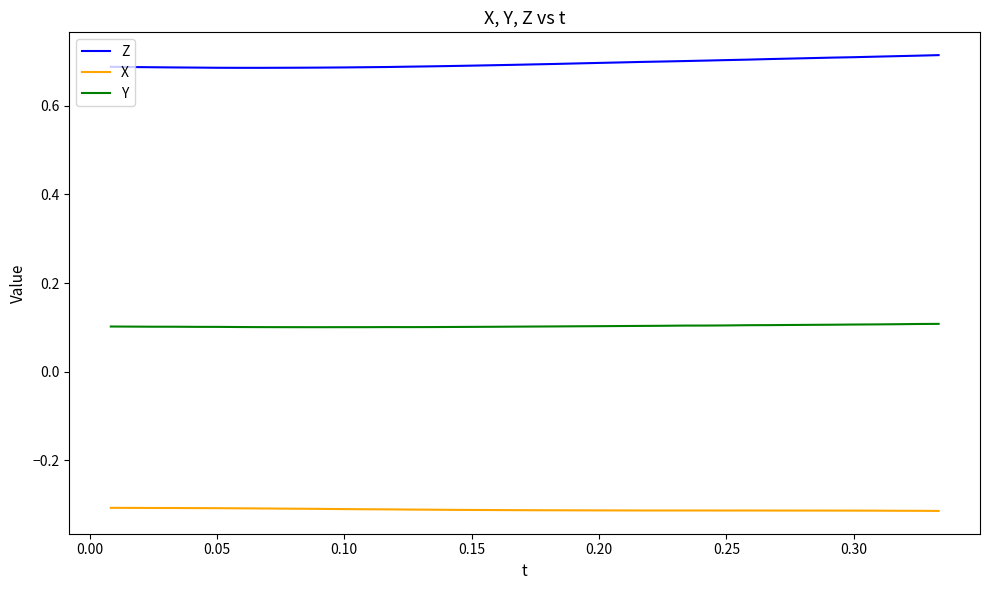

Which series has the largest total across all categories?

Z